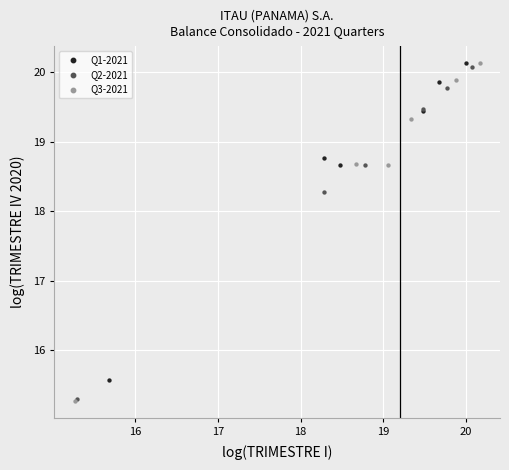

Which series has the largest Y range (max minus min)?

Q3-2021